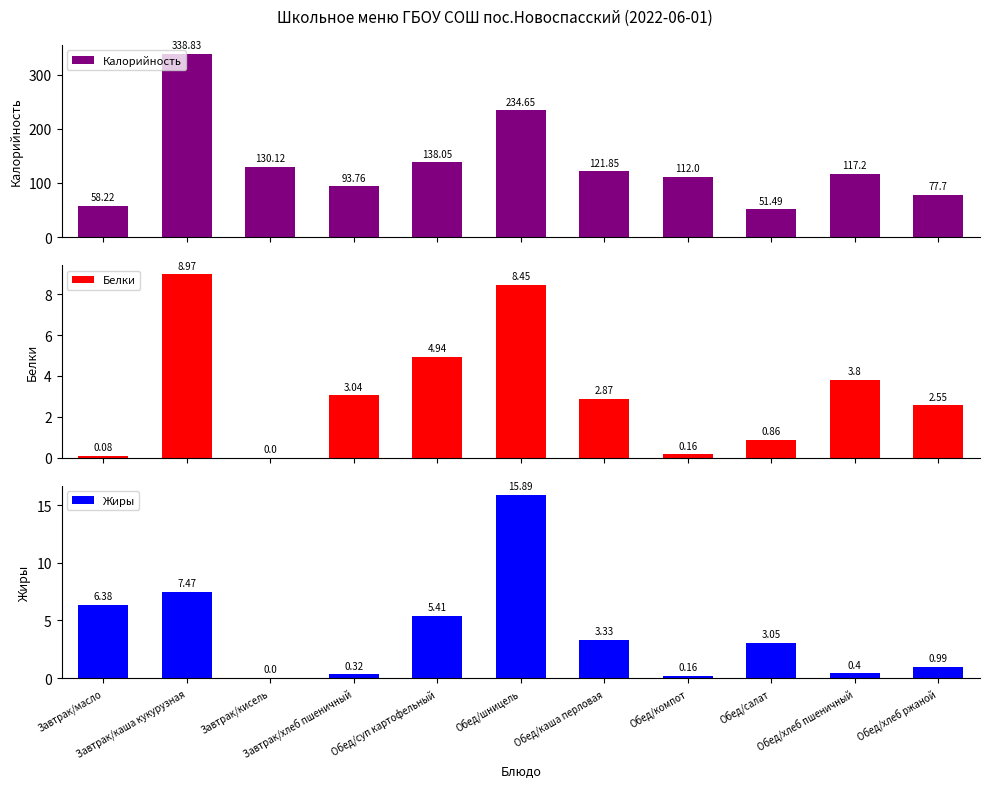

Reading left to right, extract all data points from this chart.

Калорийность: 58.2	338.8	130.1	93.8	138.1	234.7	121.8	112.0	51.5	117.2	77.7
Белки: 0.1	9.0	0.0	3.0	4.9	8.4	2.9	0.2	0.9	3.8	2.5
Жиры: 6.4	7.5	0.0	0.3	5.4	15.9	3.3	0.2	3.0	0.4	1.0